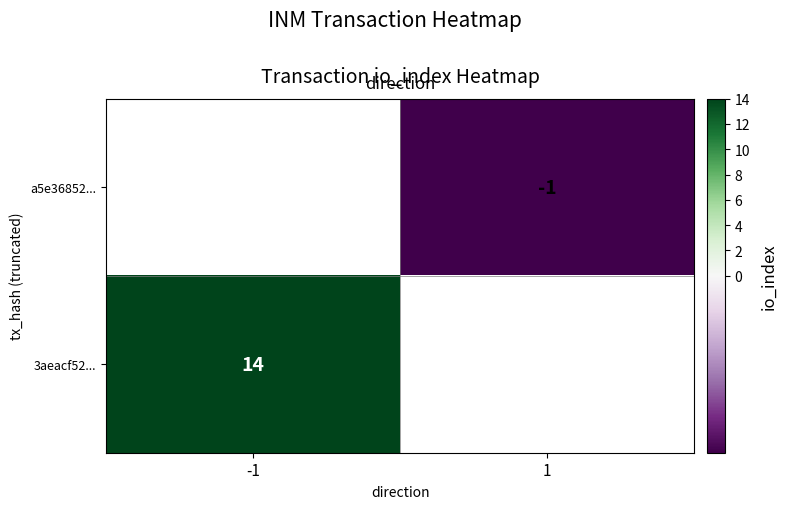

True or false: a5e36852... has a value of -1 at 1.

True